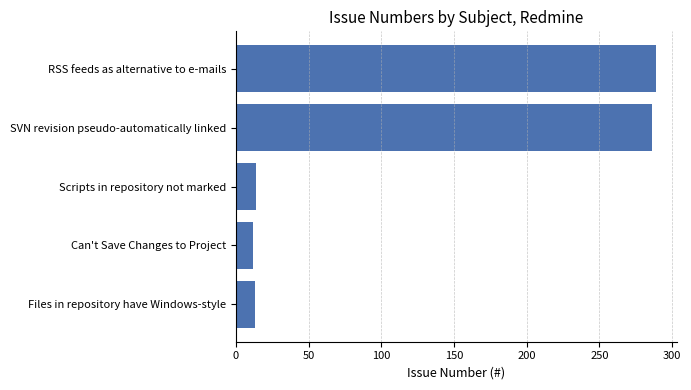

What is the change in value from Files in repository have Windows-style to RSS feeds as alternative to e-mails?

+276